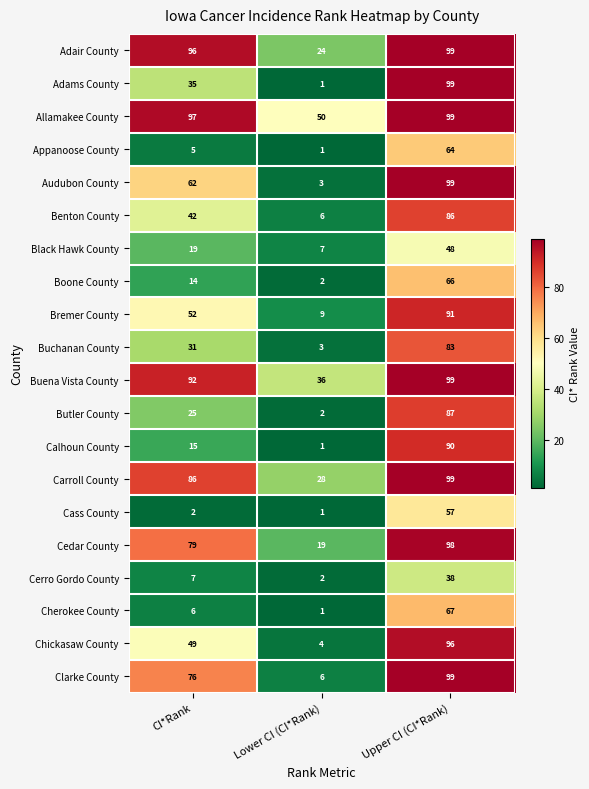

Rank the categories by Clarke County value from highest to lowest.

Upper CI (CI*Rank), CI*Rank, Lower CI (CI*Rank)